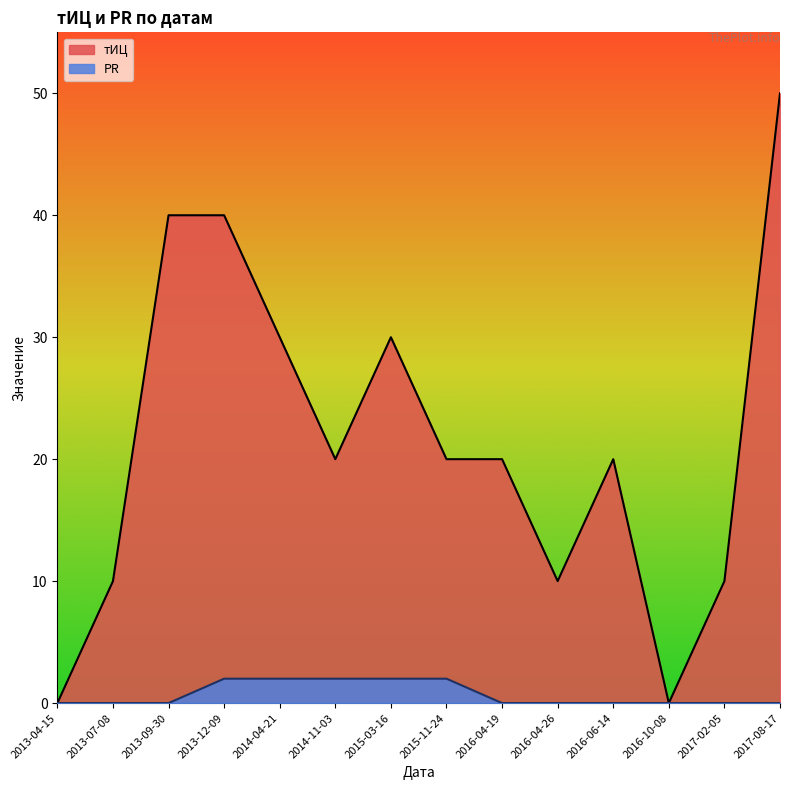

Reading left to right, extract all data points from this chart.

тИЦ: 2017-08-17=50	2017-02-05=10	2016-10-08=0	2016-06-14=20	2016-04-26=10	2016-04-19=20	2015-11-24=20	2015-03-16=30	2014-11-03=20	2014-04-21=30	2013-12-09=40	2013-09-30=40	2013-07-08=10	2013-04-15=0
PR: 2017-08-17=0	2017-02-05=0	2016-10-08=0	2016-06-14=0	2016-04-26=0	2016-04-19=0	2015-11-24=2	2015-03-16=2	2014-11-03=2	2014-04-21=2	2013-12-09=2	2013-09-30=0	2013-07-08=0	2013-04-15=0